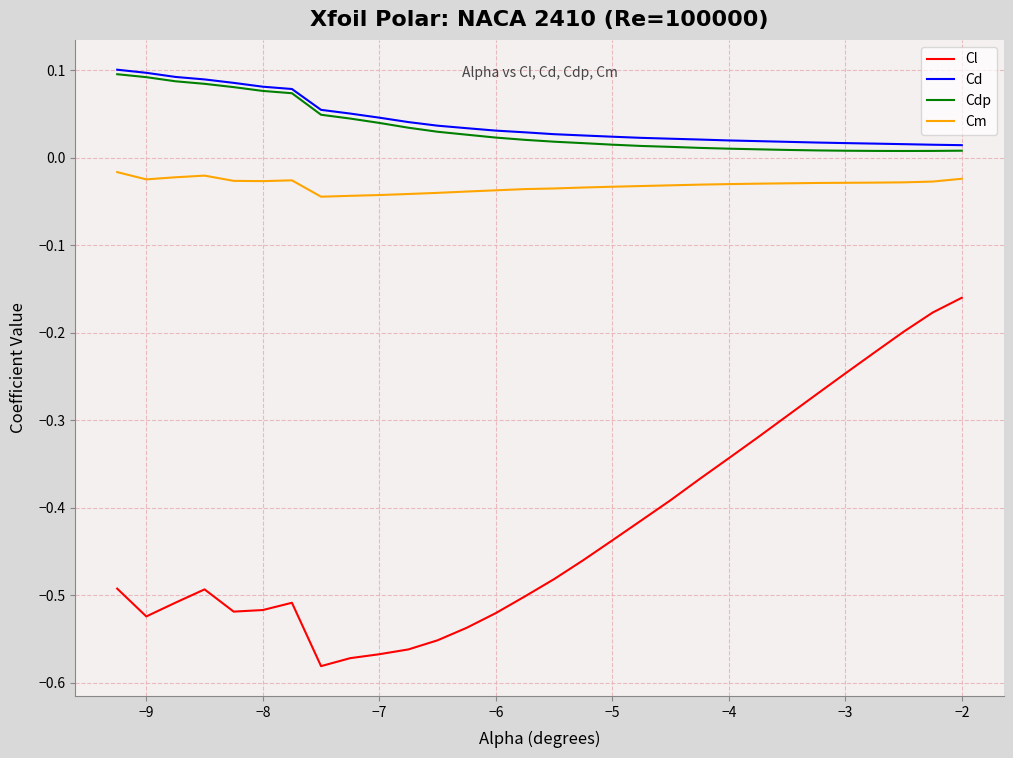

True or false: Cd and Cm cross at least once.

False